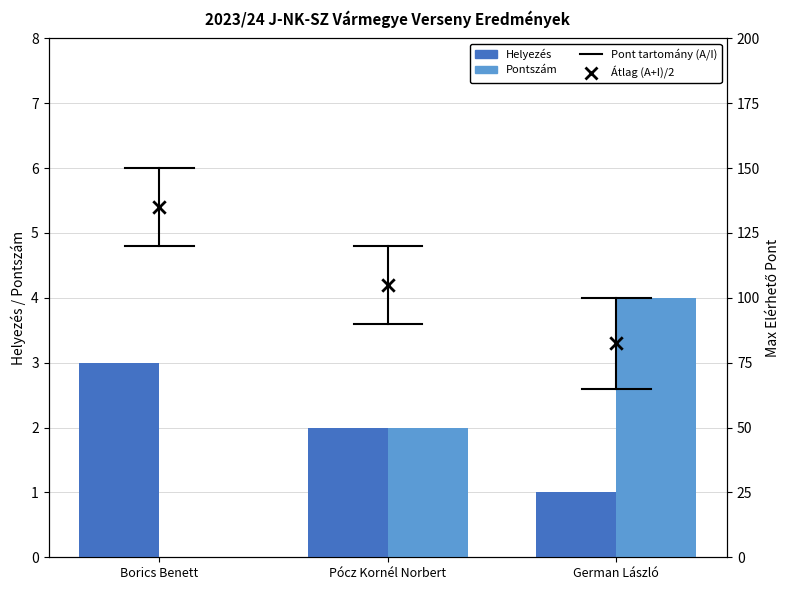

Which series contains the highest Y value?

Pontszám